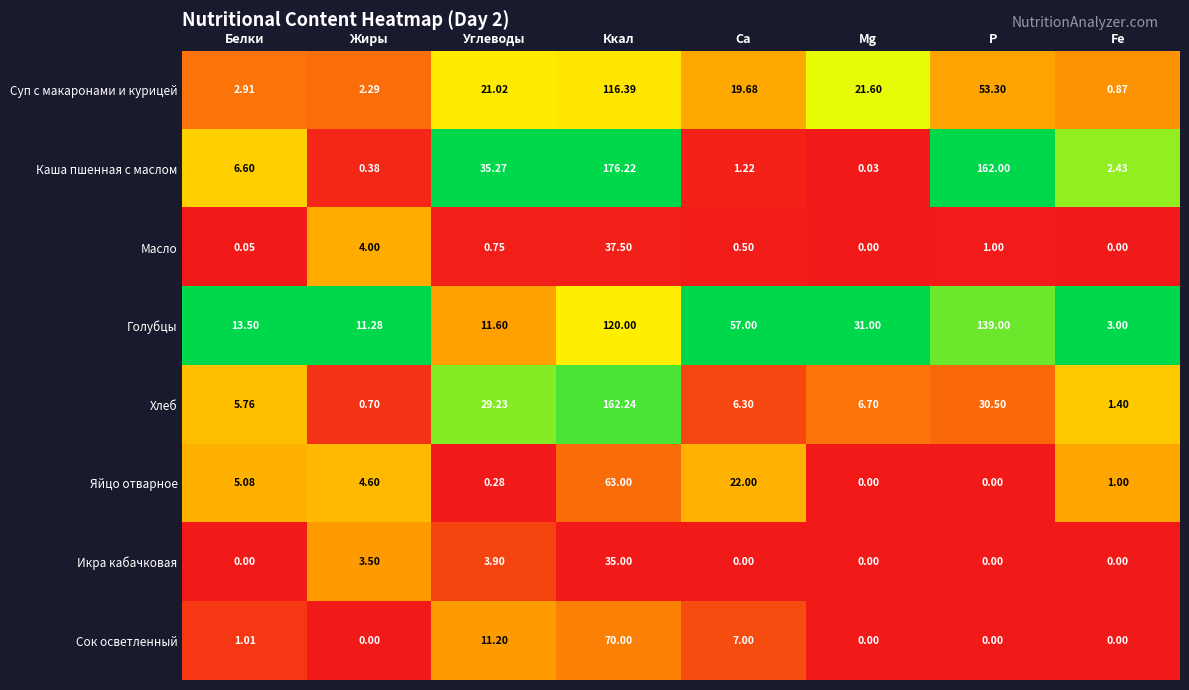

Where is Хлеб nearest to the value 81?

P